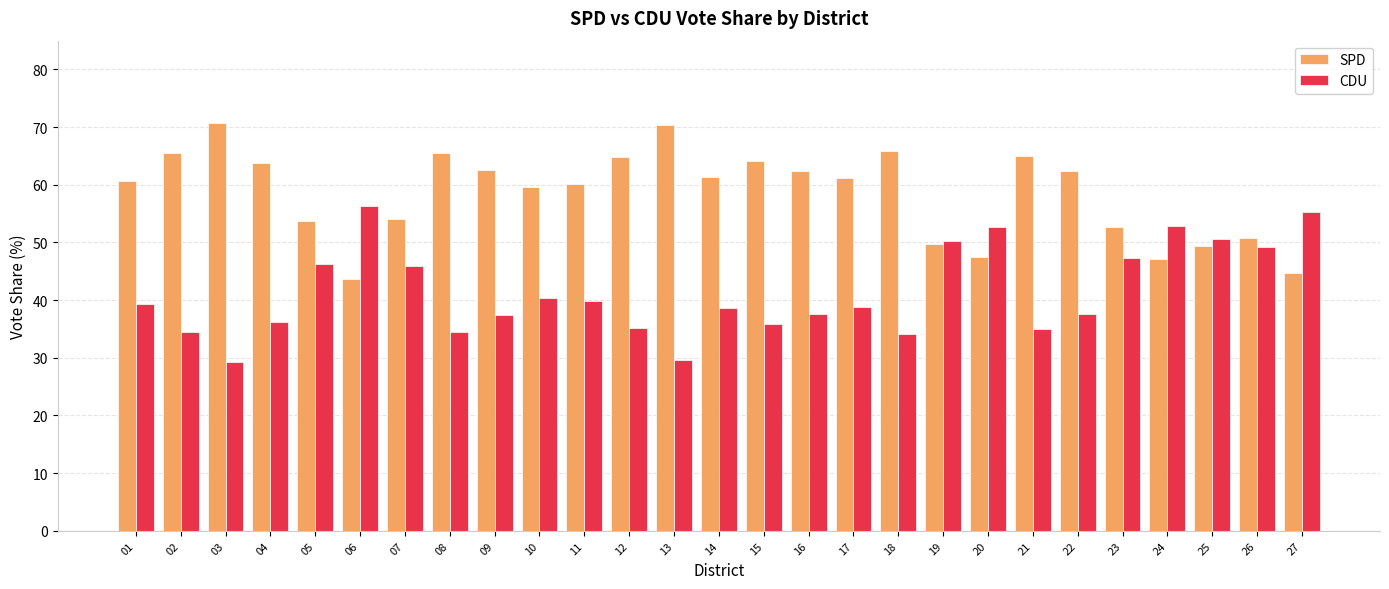

What is the difference between the maximum and minimum values in the CDU series?

27.1